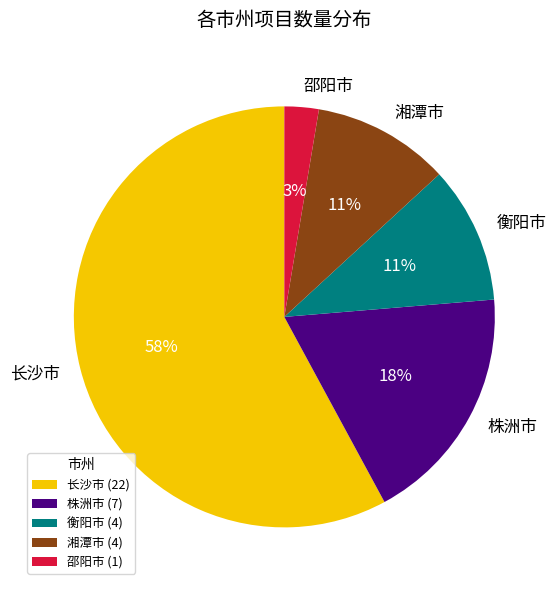

To the nearest percent, what is the difference between the 衡阳市 and 长沙市 slice percentages?

47%